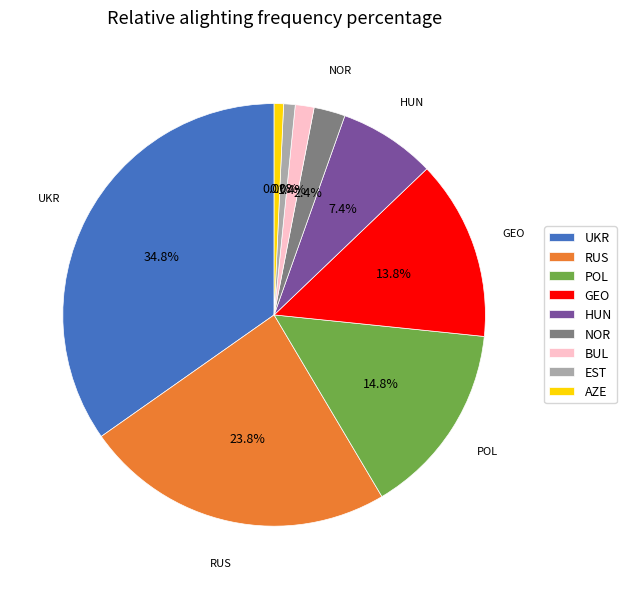

Is it true that EST is 1% of the pie?

True